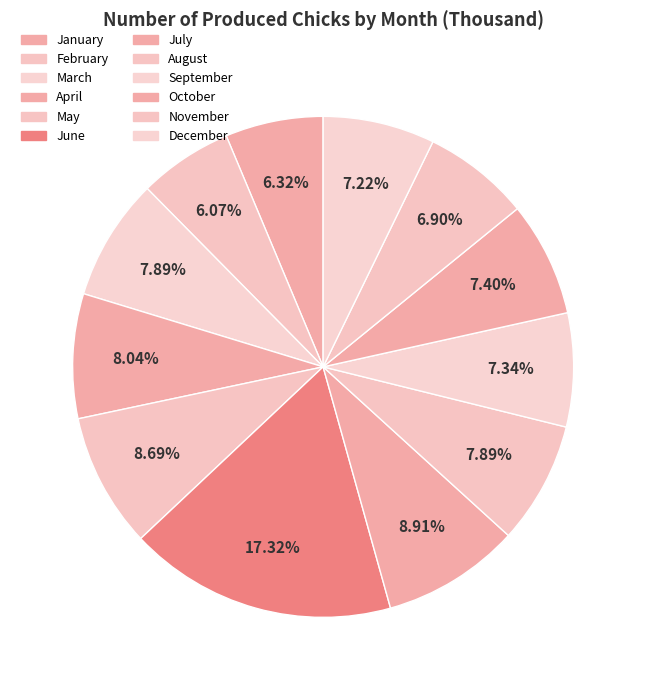

To the nearest percent, what is the difference between the January and April slice percentages?

2%